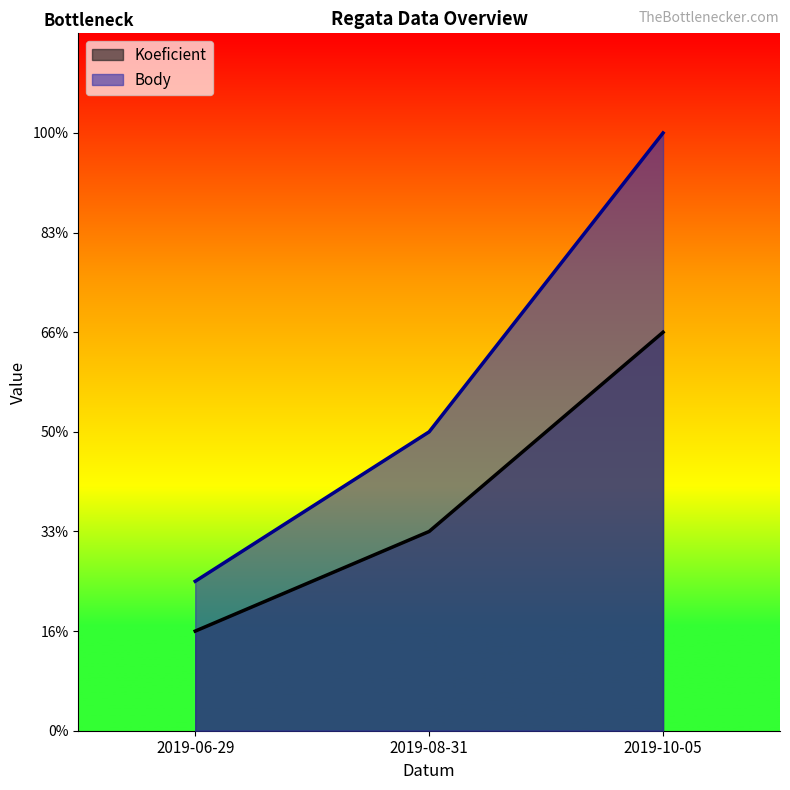

At which label does Koeficient reach its peak?

2019-10-05